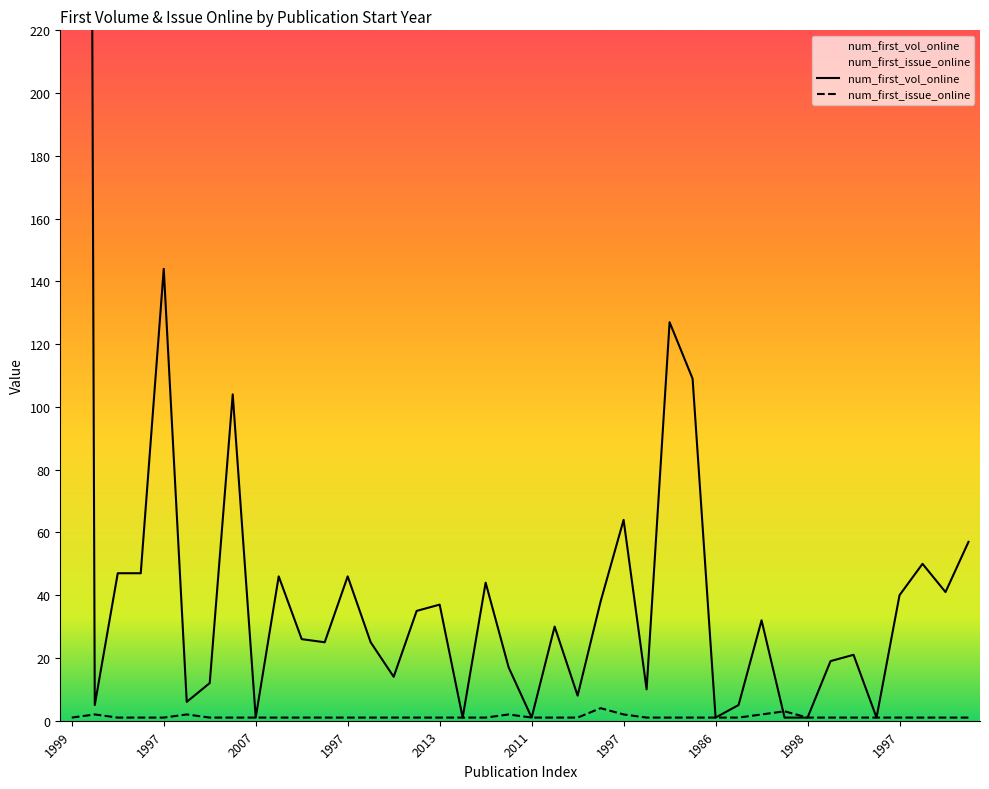

Which has a higher value, 1997 or 1997?

1997